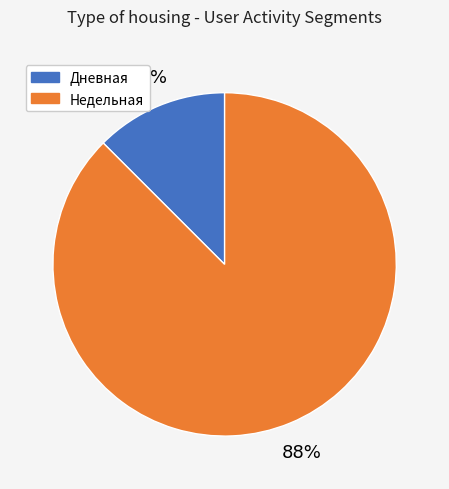

To the nearest percent, what is the average slice percentage?

50%